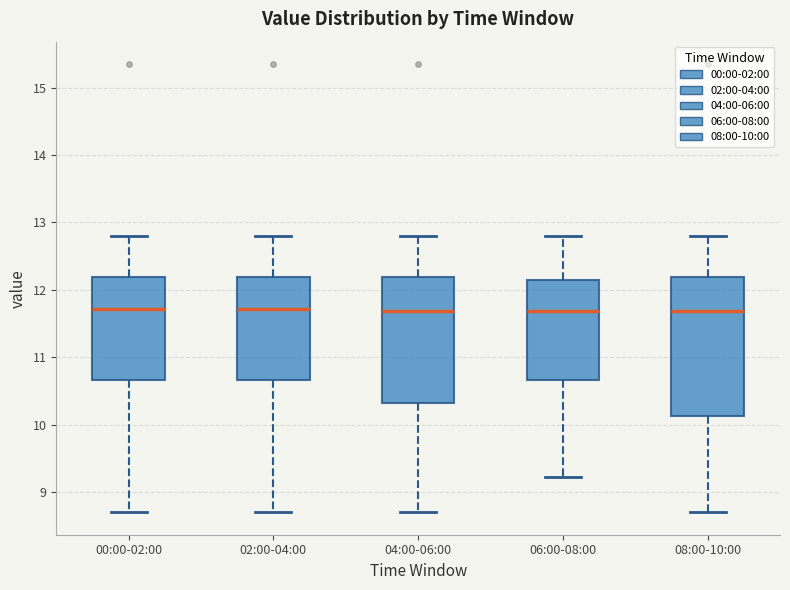

Reading left to right, read every box against the y-axis: the position of its median line, the range the box covers, and the ends of its whiskers. The values are not printed on the chart, so give them approximately, as read against the axis.

00:00-02:00: median 11.7, box 10.7 to 12.2, whiskers 8.7 to 12.8
02:00-04:00: median 11.7, box 10.7 to 12.2, whiskers 8.7 to 12.8
04:00-06:00: median 11.7, box 10.3 to 12.2, whiskers 8.7 to 12.8
06:00-08:00: median 11.7, box 10.7 to 12.1, whiskers 9.2 to 12.8
08:00-10:00: median 11.7, box 10.1 to 12.2, whiskers 8.7 to 12.8